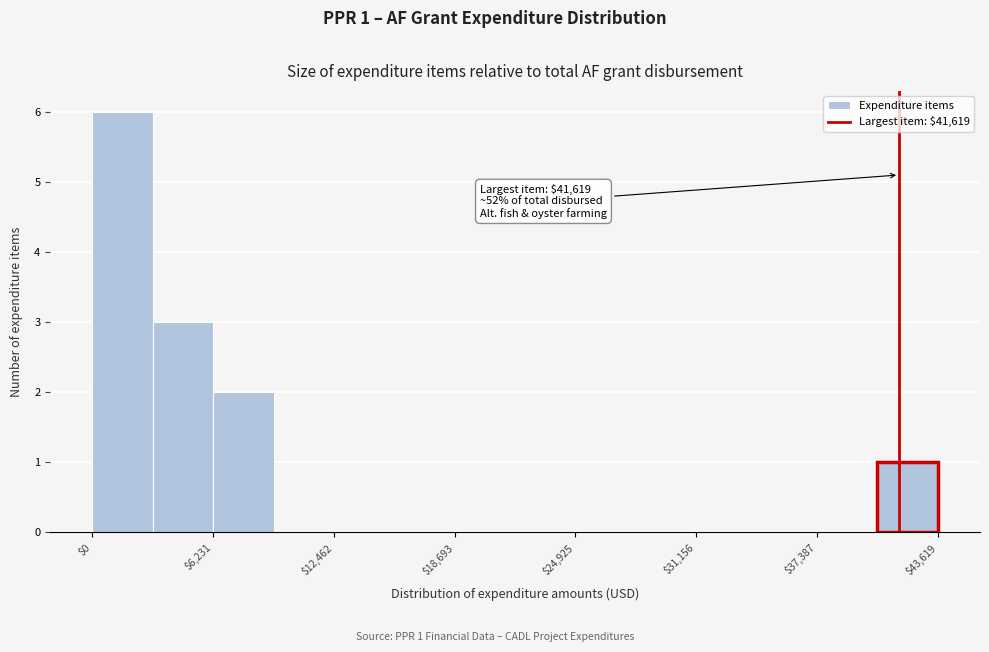

Read against the x-axis, roughly where is the centre of the tallest bar?

2000